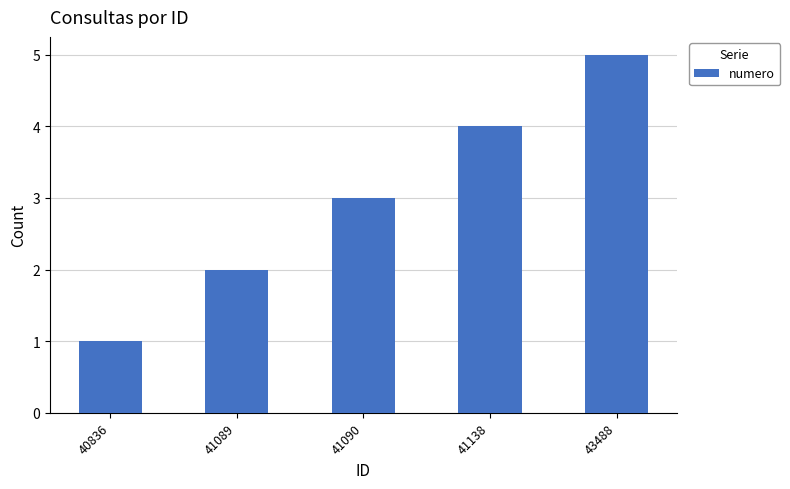

At which category does the chart reach its minimum across all series?

40836